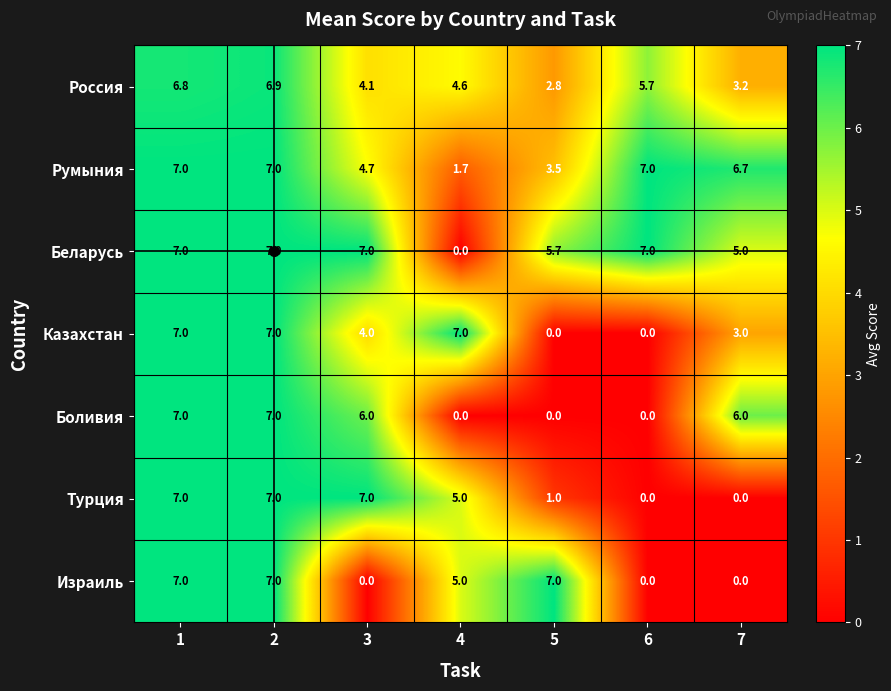

The Румыния series shows 3.0 at 7. True or false?

False